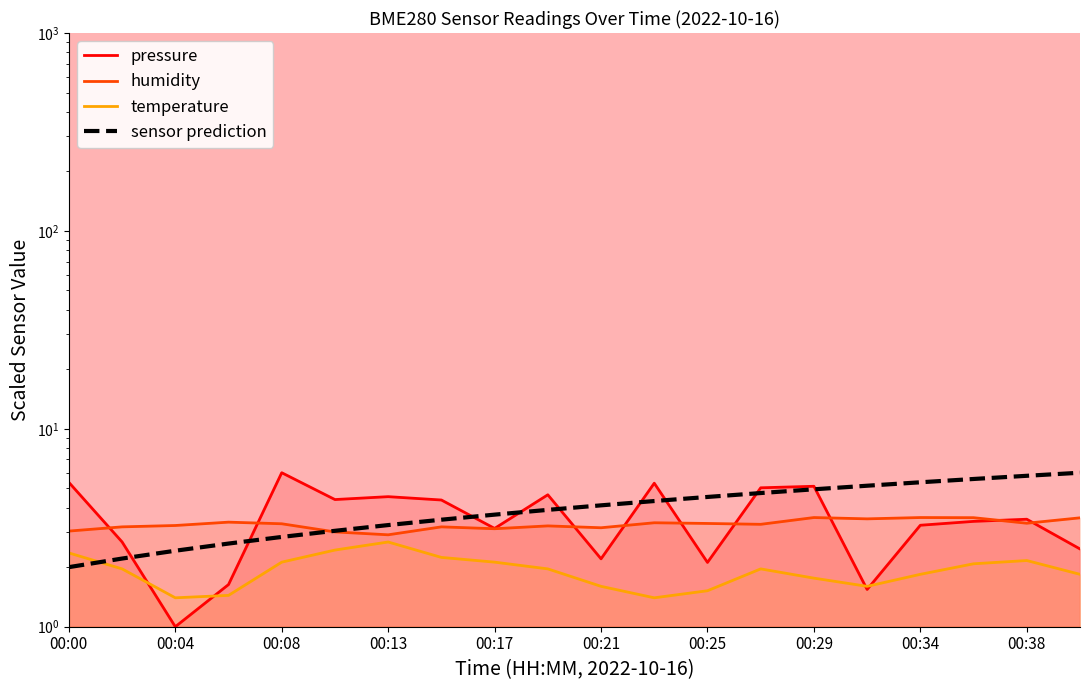

Is it true that humidity equals 3.5 at 15?

True